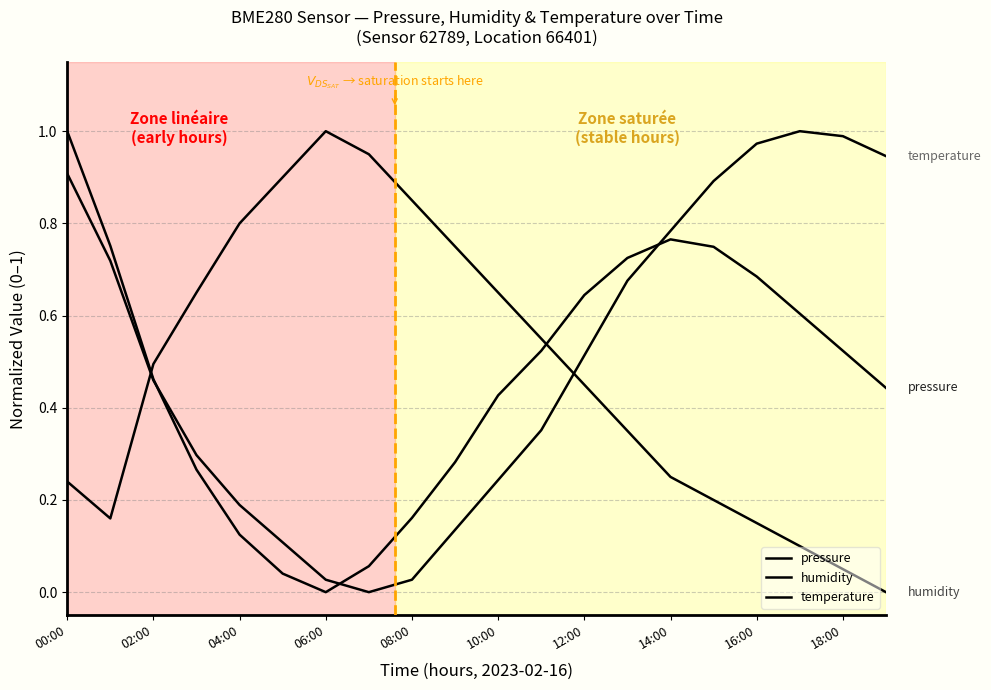

How many lines are shown in the chart?

3